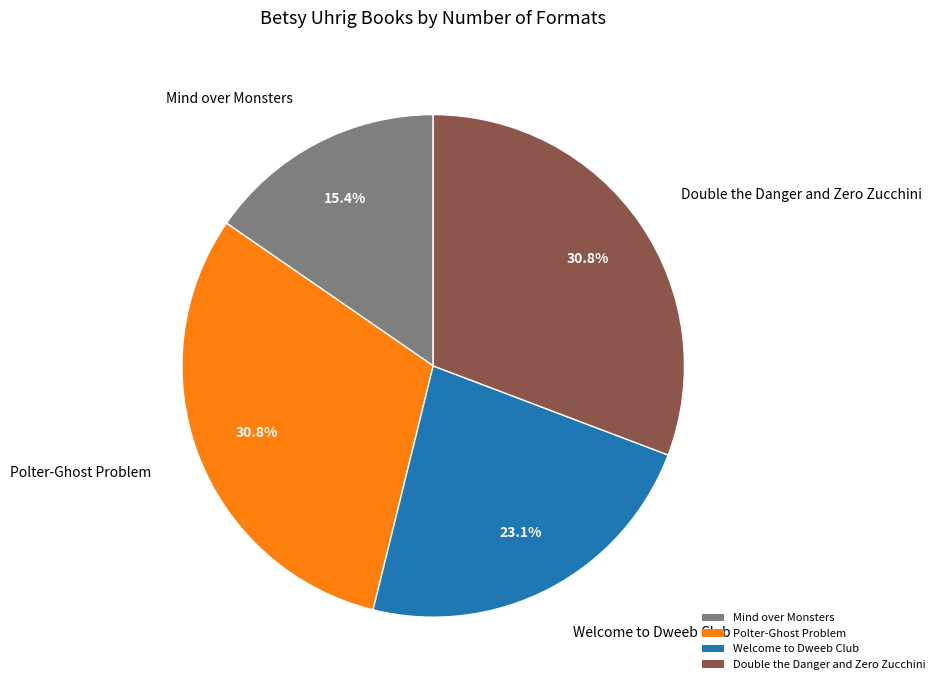

True or false: Double the Danger and Zero Zucchini accounts for 24% of the total.

False